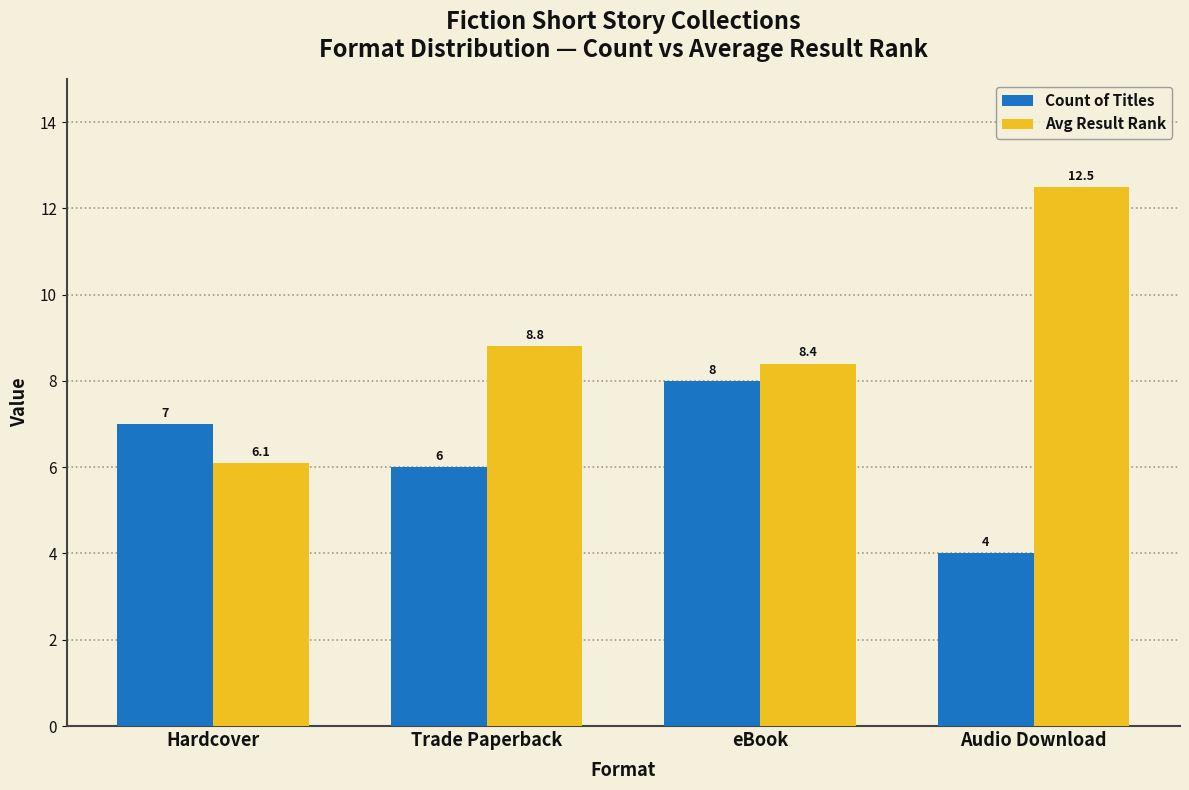

What is the maximum value for Avg Result Rank?

12.5